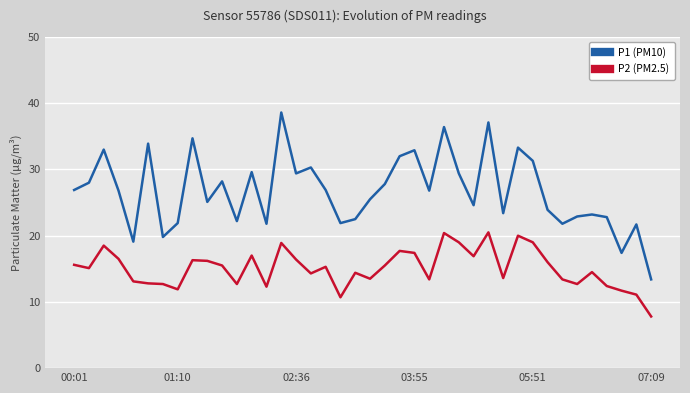

What is the maximum value shown in the chart?

38.6